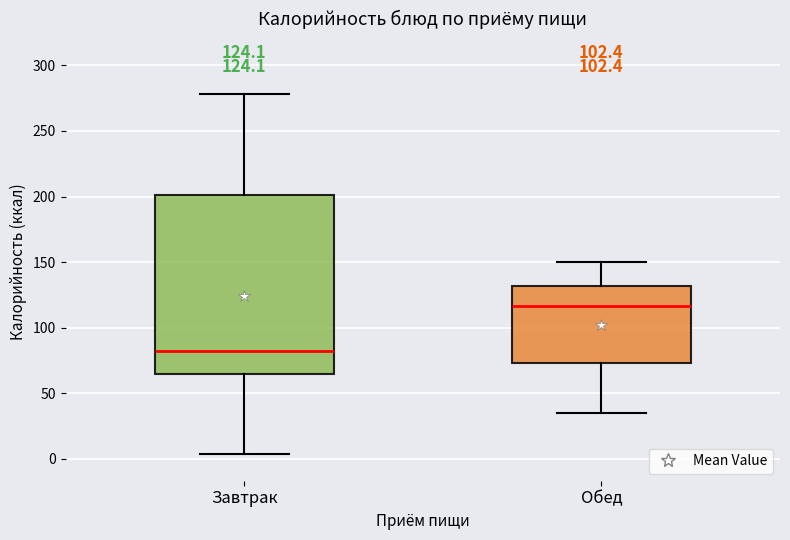

Comparing the boxes themselves (not the whiskers), which one is the tallest?

Завтрак